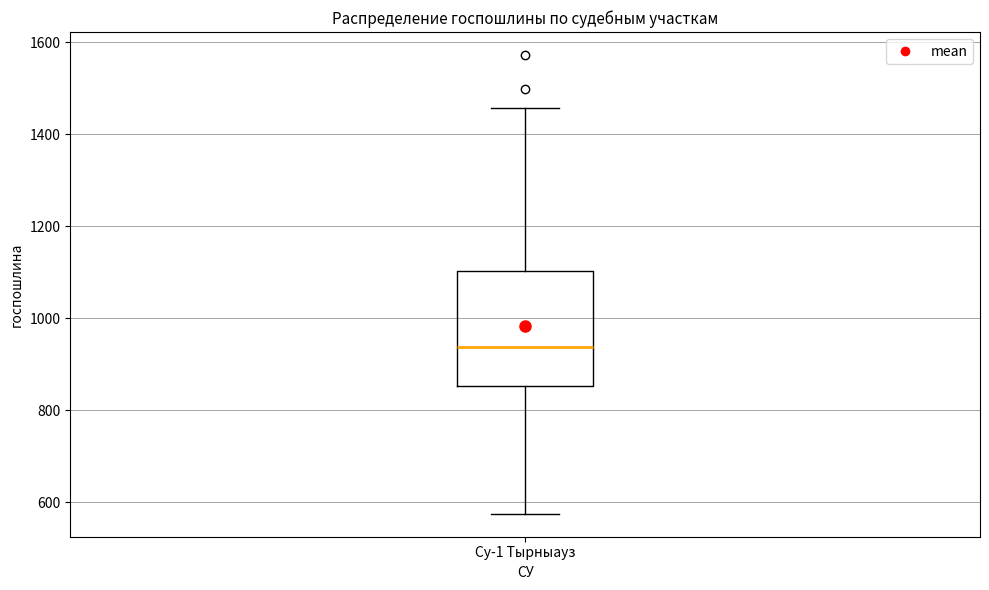

Where does the median line of the box for Су-1 Тырныауз sit on the y-axis? The values are not printed on the chart, so give them approximately, as read against the axis.

940